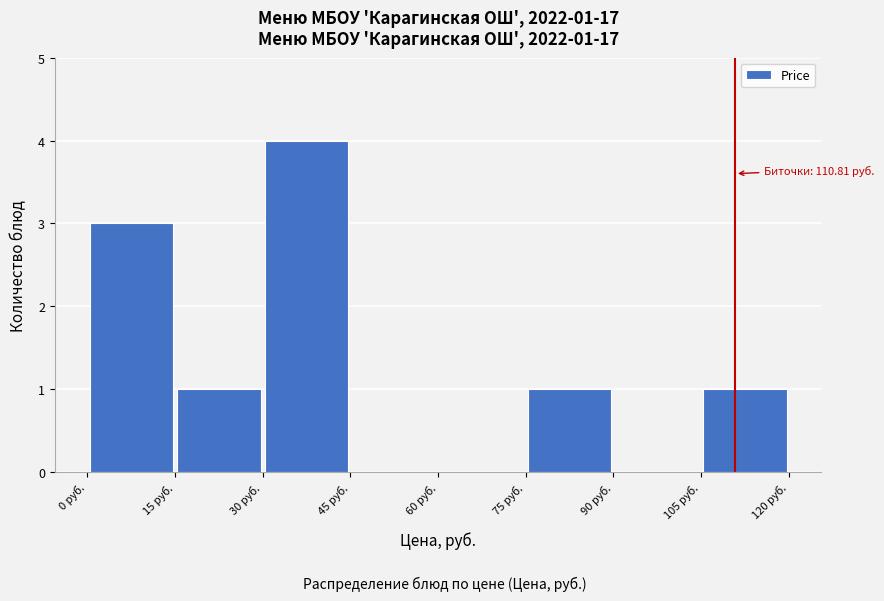

Which range on the x-axis has the tallest bar?

30 to 45